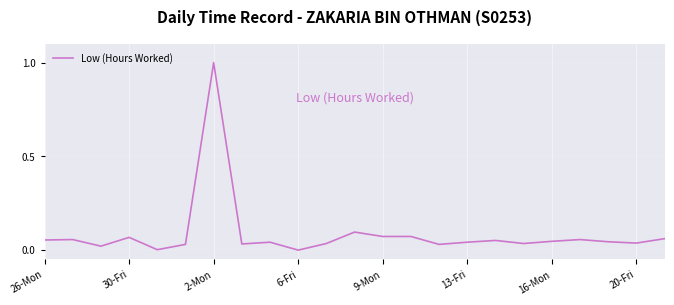

What is the greatest value displayed?

1.0